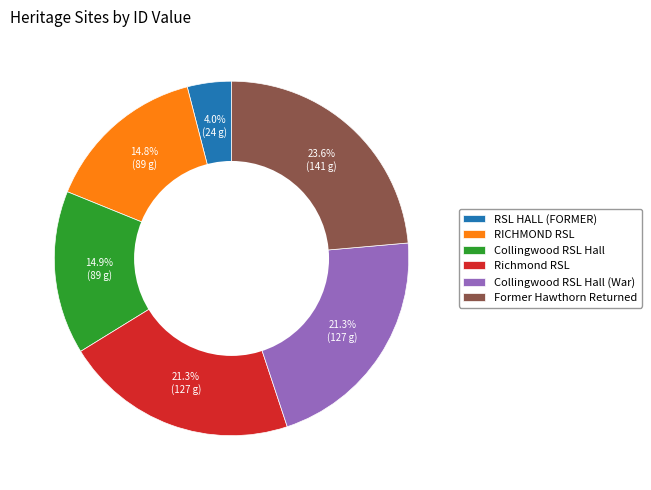

To the nearest percent, what percentage of the pie is RSL HALL (FORMER)?

4%